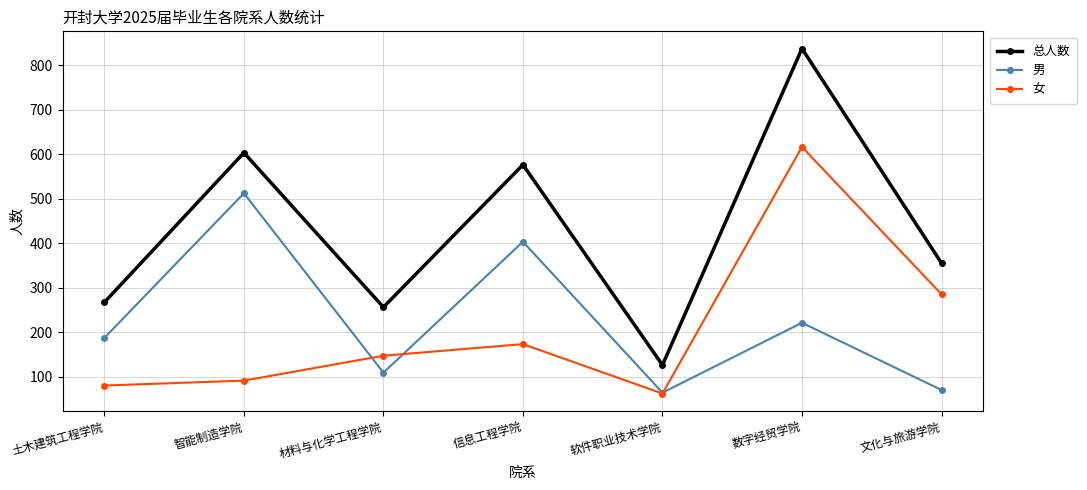

What is the lowest value of the 男 series?

64